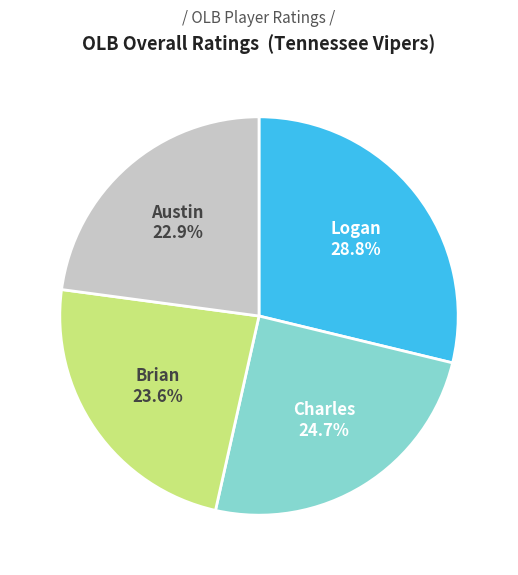

Which slice is the largest?

Logan